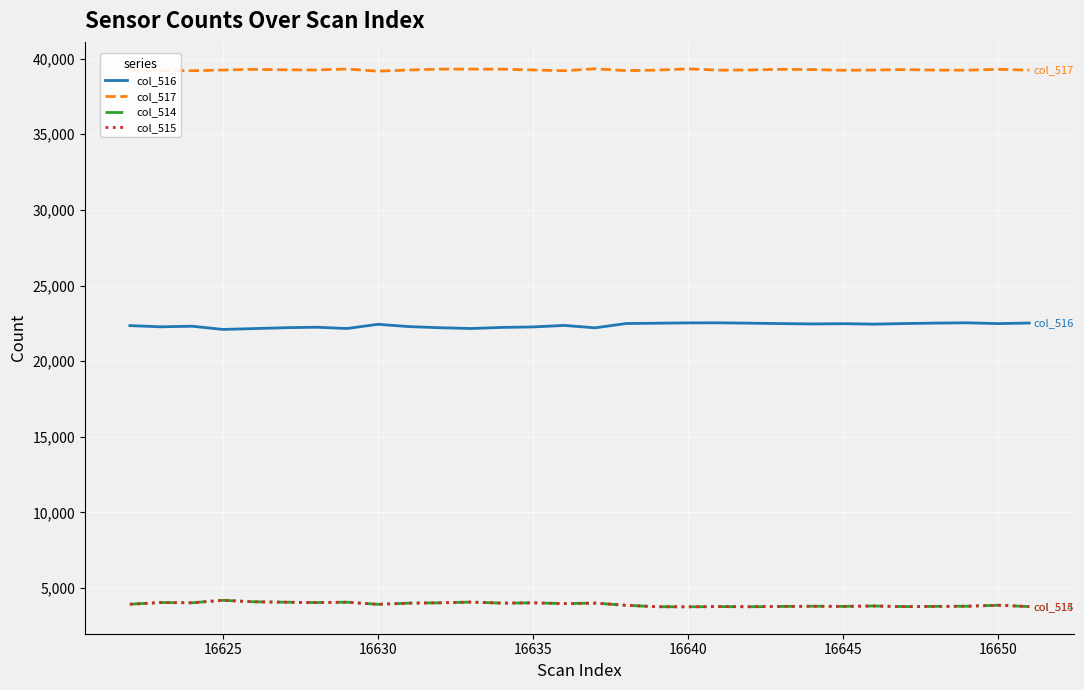

True or false: col_515 and col_516 cross at least once.

False